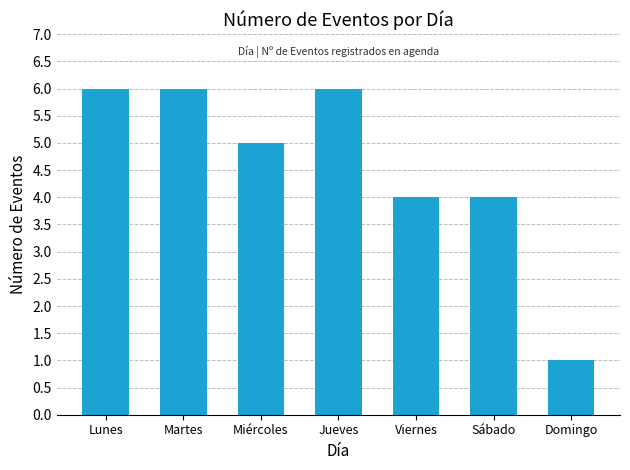

Reading left to right, extract all data points from this chart.

6	6	5	6	4	4	1